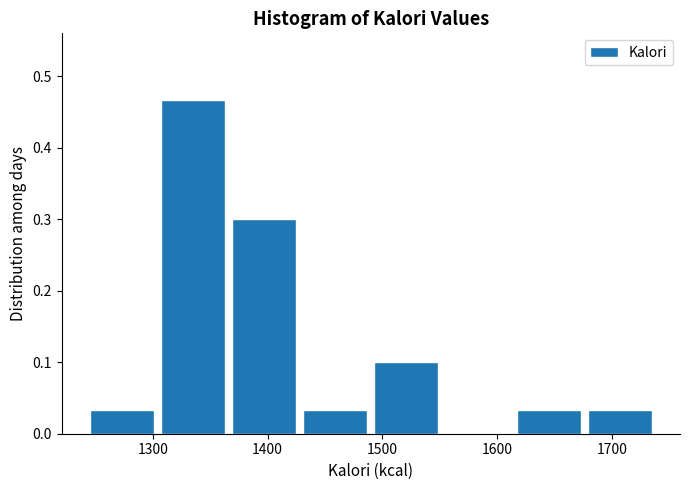

How tall is the bar that spans 1369 to 1431 on the x-axis? Neither the bar edges nor the heights are printed on the chart, so give them approximately, as read against the axes.

0.30